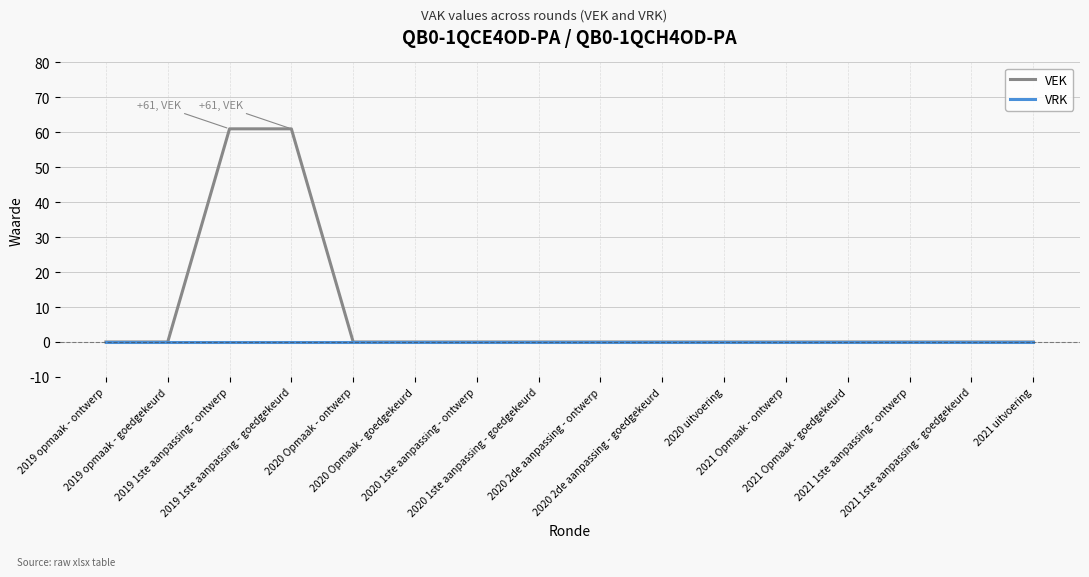

Rank the series by their average value, from lowest to highest.

VRK, VEK